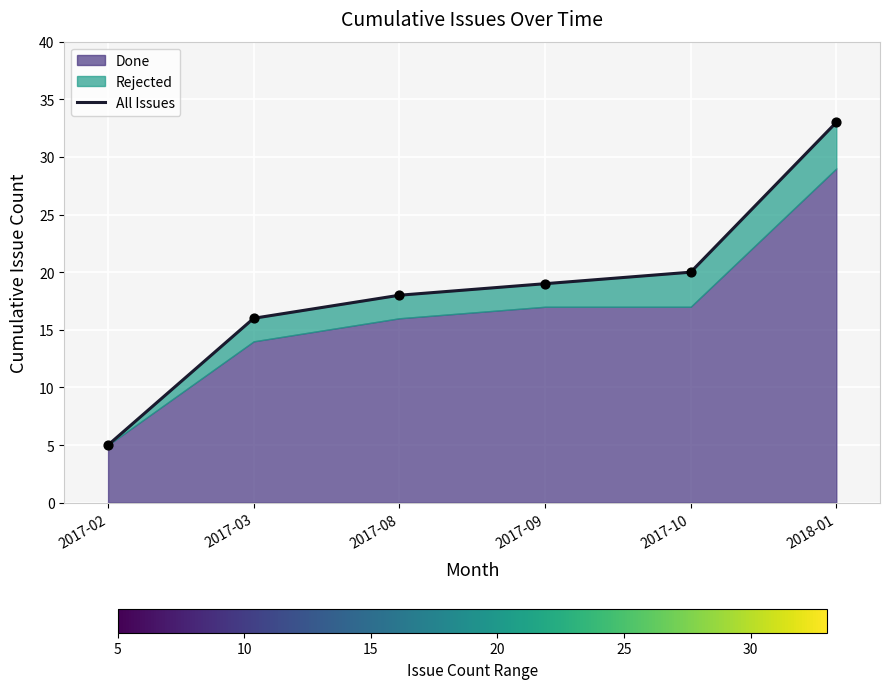

Approximately how many times larger is the value at 2017-09 compared to 2017-08?

1.1